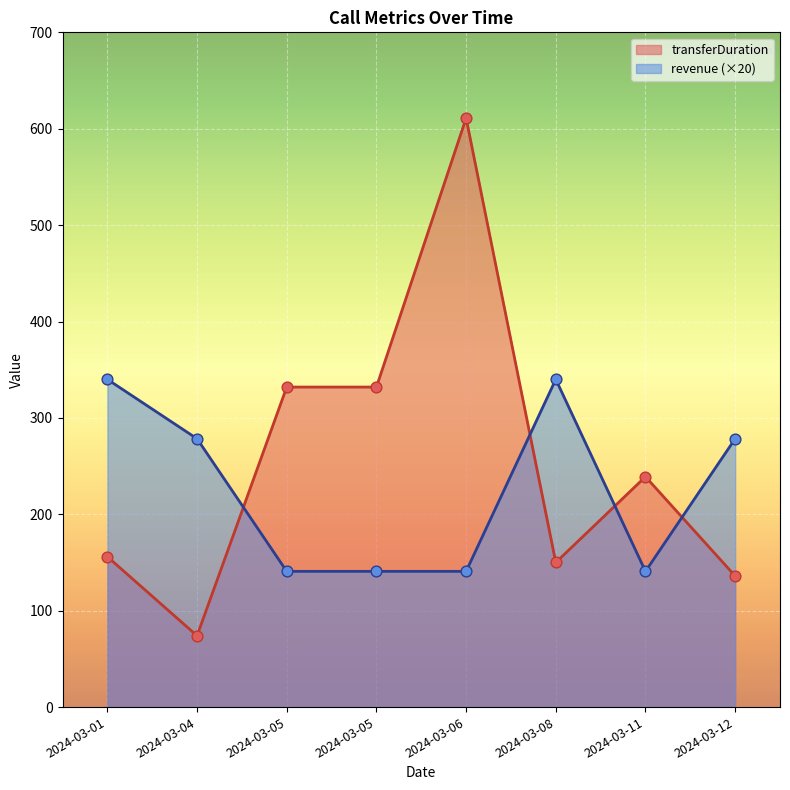

What is the total value across all series at 2024-03-08?

490.0